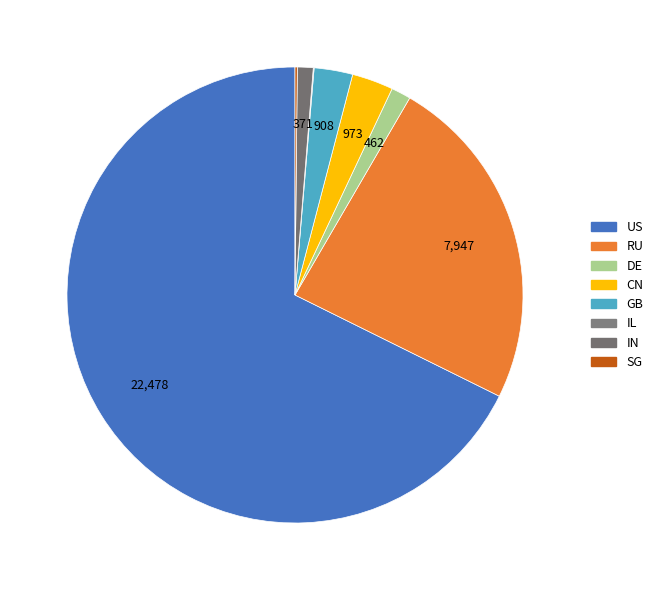

To the nearest percent, what is the difference between the largest and smallest slice percentages?

68%